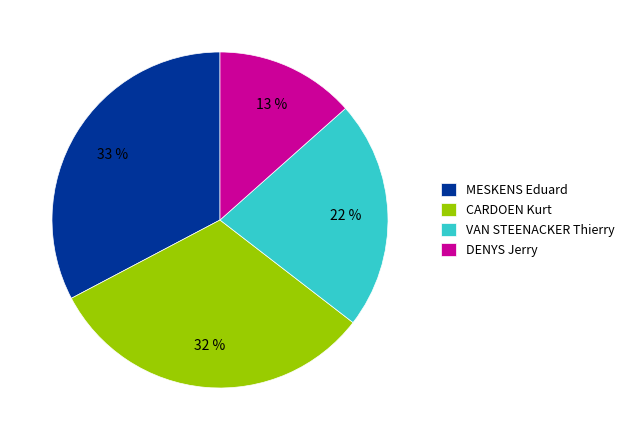

Is VAN STEENACKER Thierry the majority of the pie?

No